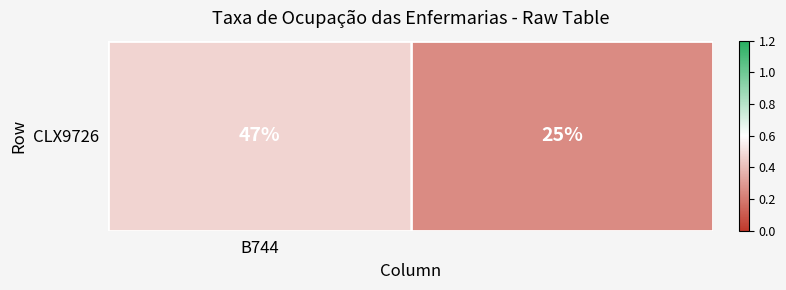

What is the approximate value at 1?

0.2